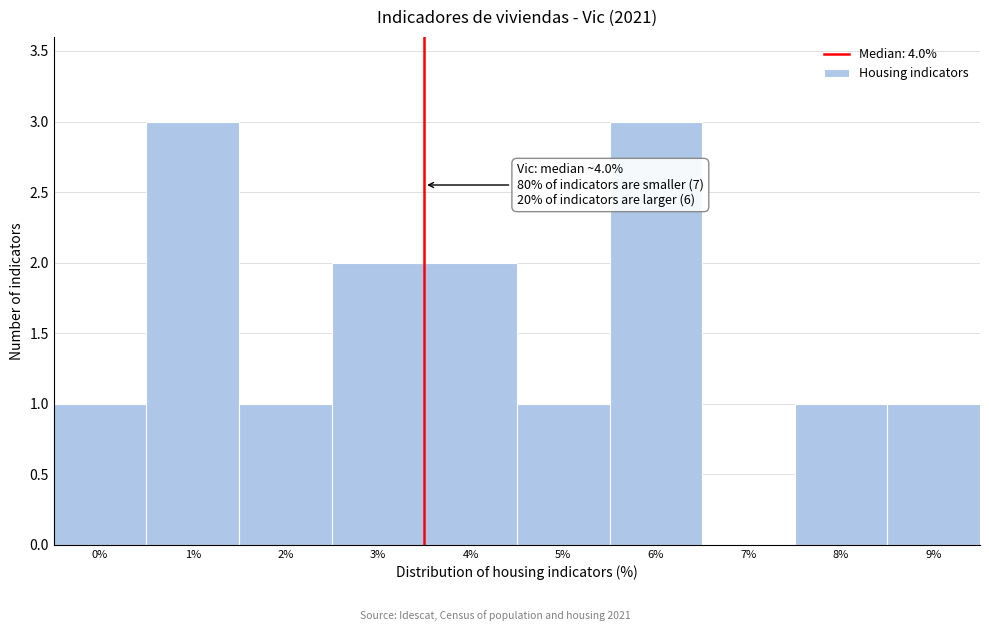

What is the sum of all values?

15